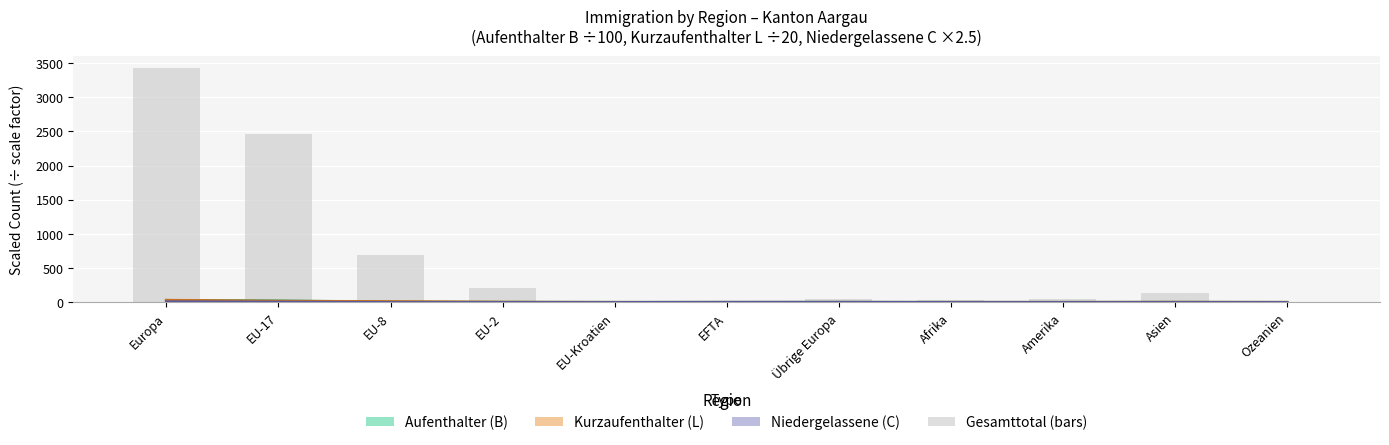

The chart shows a value of 43 at Amerika. True or false?

True